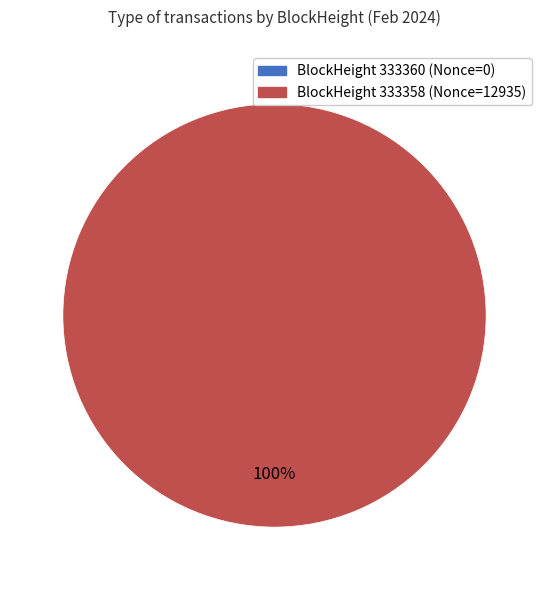

Which slice is the largest?

333358